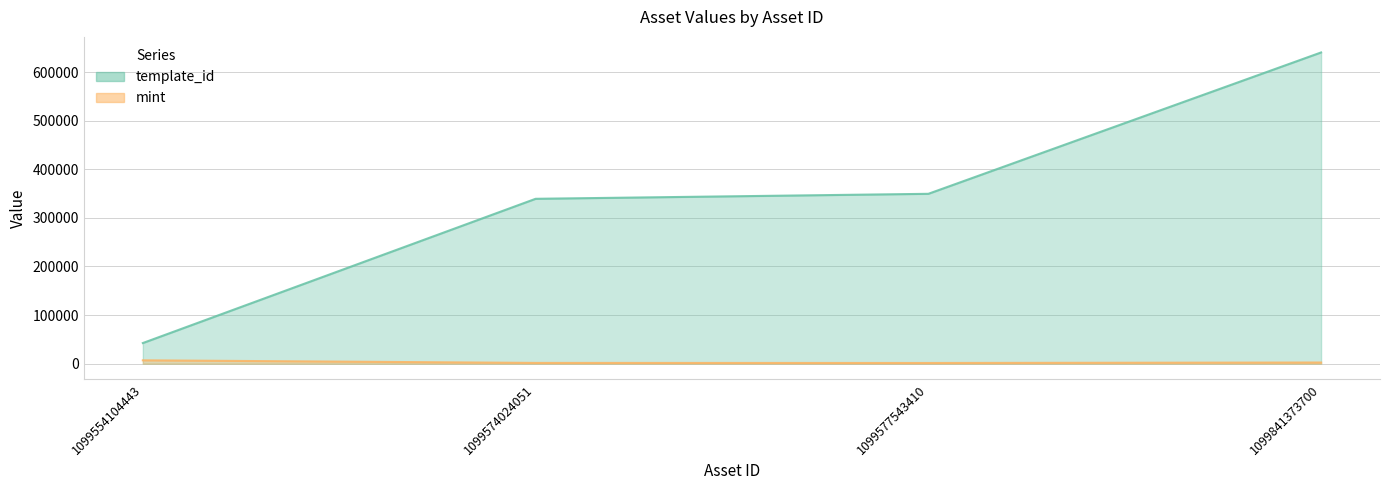

The value of mint at 1099841373700 is 3686. True or false?

False